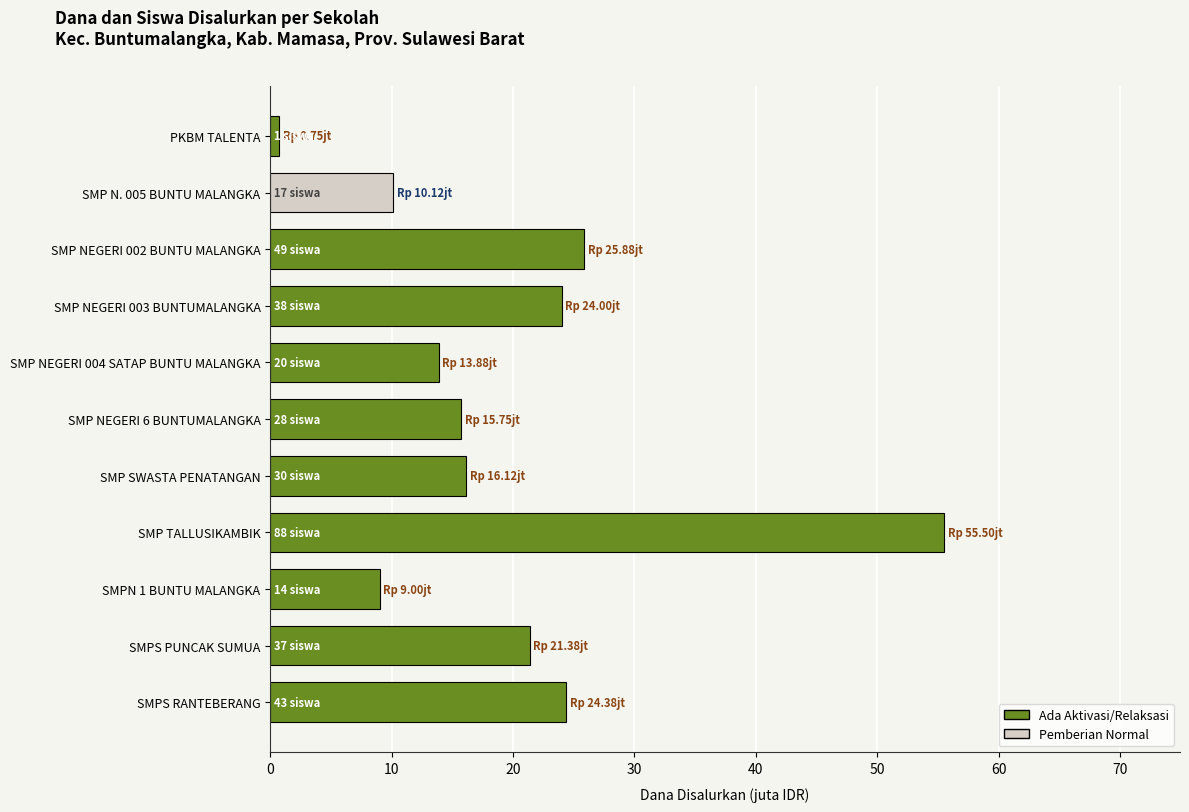

What is the difference between the maximum and second lowest values?

46.5